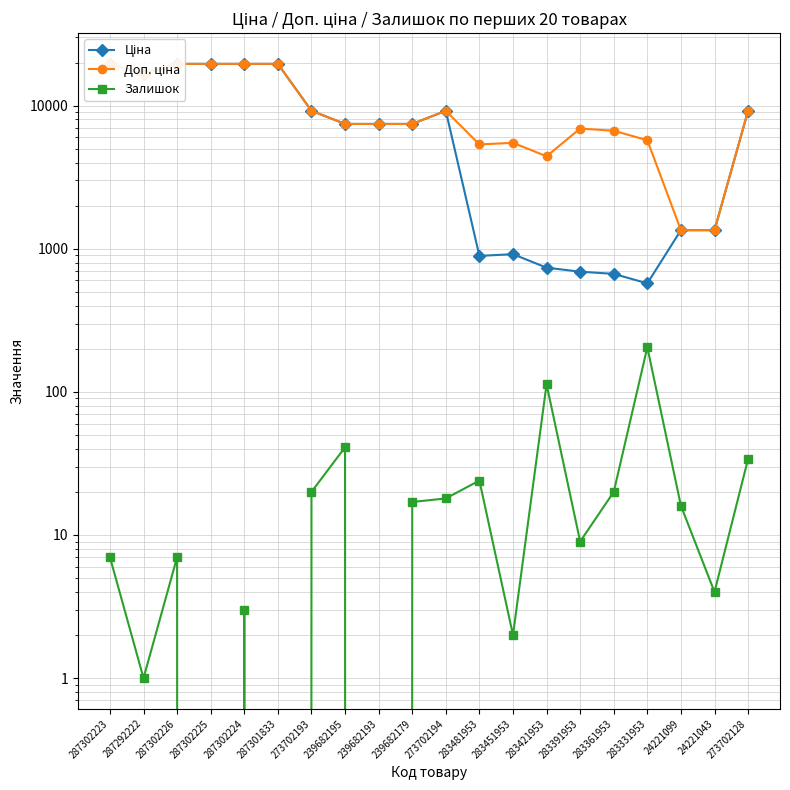

What is the value of the Ціна point at the 13th from the left?

915.8